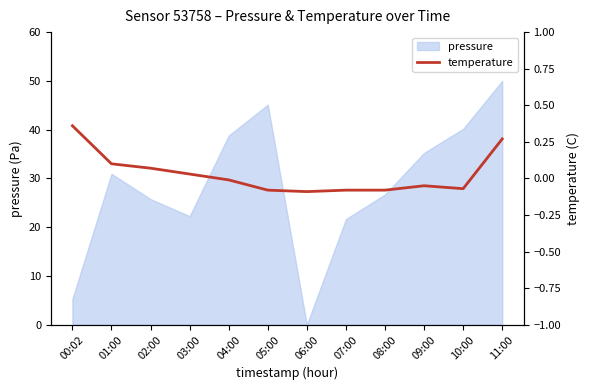

How many lines are shown in the chart?

1